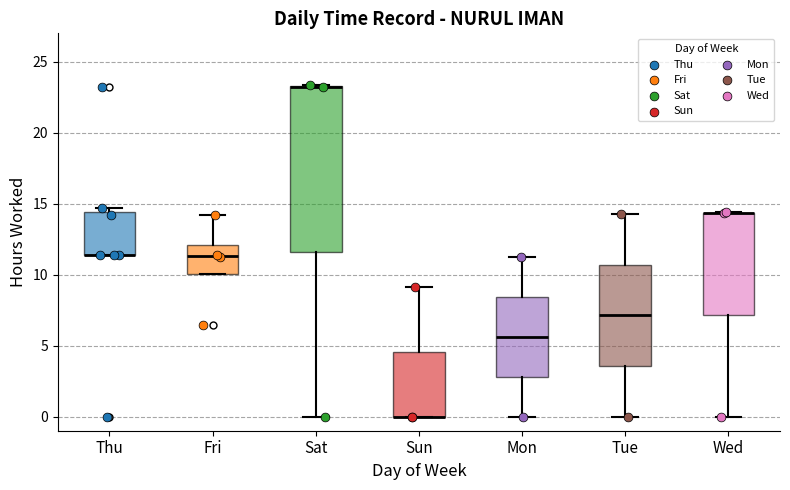

Reading left to right, read every box against the y-axis: the position of its median line, the range the box covers, and the ends of its whiskers. The values are not printed on the chart, so give them approximately, as read against the axis.

Thu: median 11.5 (drawn on the box's lower edge), box 11.5 to 14.5, whiskers 11.5 to 14.5 (just above the box's upper edge)
Fri: median 11.5, box 10.0 to 12.0, whiskers 10.0 to 14.0
Sat: median 23.0 (drawn on the box's upper edge), box 11.5 to 23.5, whiskers 0.0 to 23.5
Sun: median 0.0 (drawn on the box's lower edge), box 0.0 to 4.5, whiskers 0.0 to 9.0
Mon: median 5.5, box 3.0 to 8.5, whiskers 0.0 to 11.0
Tue: median 7.0, box 3.5 to 10.5, whiskers 0.0 to 14.5
Wed: median 14.5 (drawn on the box's upper edge), box 7.0 to 14.5, whiskers 0.0 to 14.5